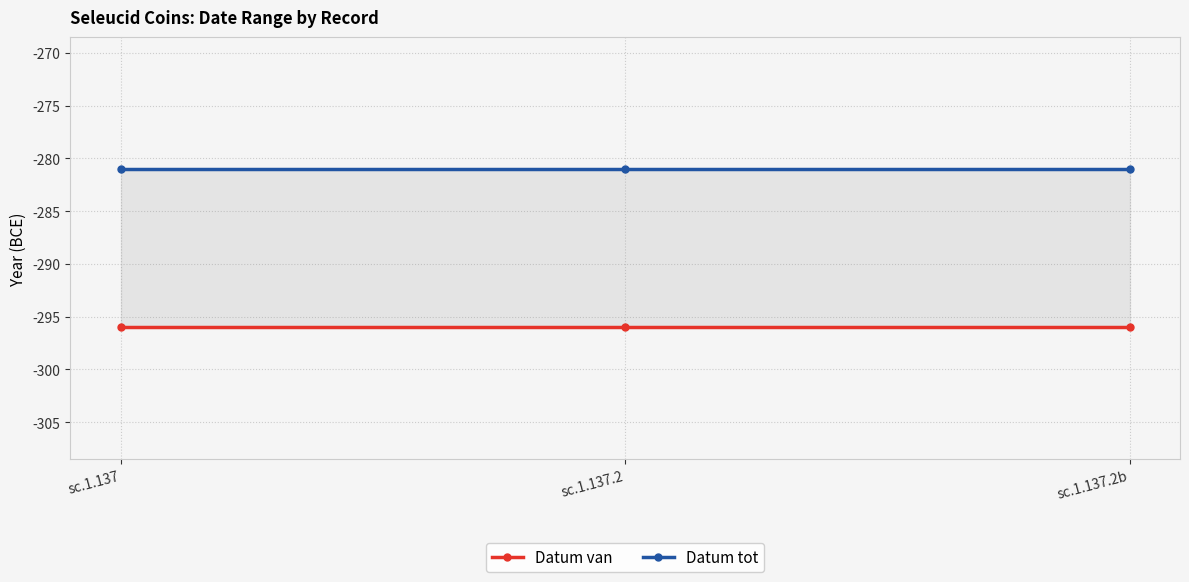

At which category is the sum across all series the highest?

sc.1.137